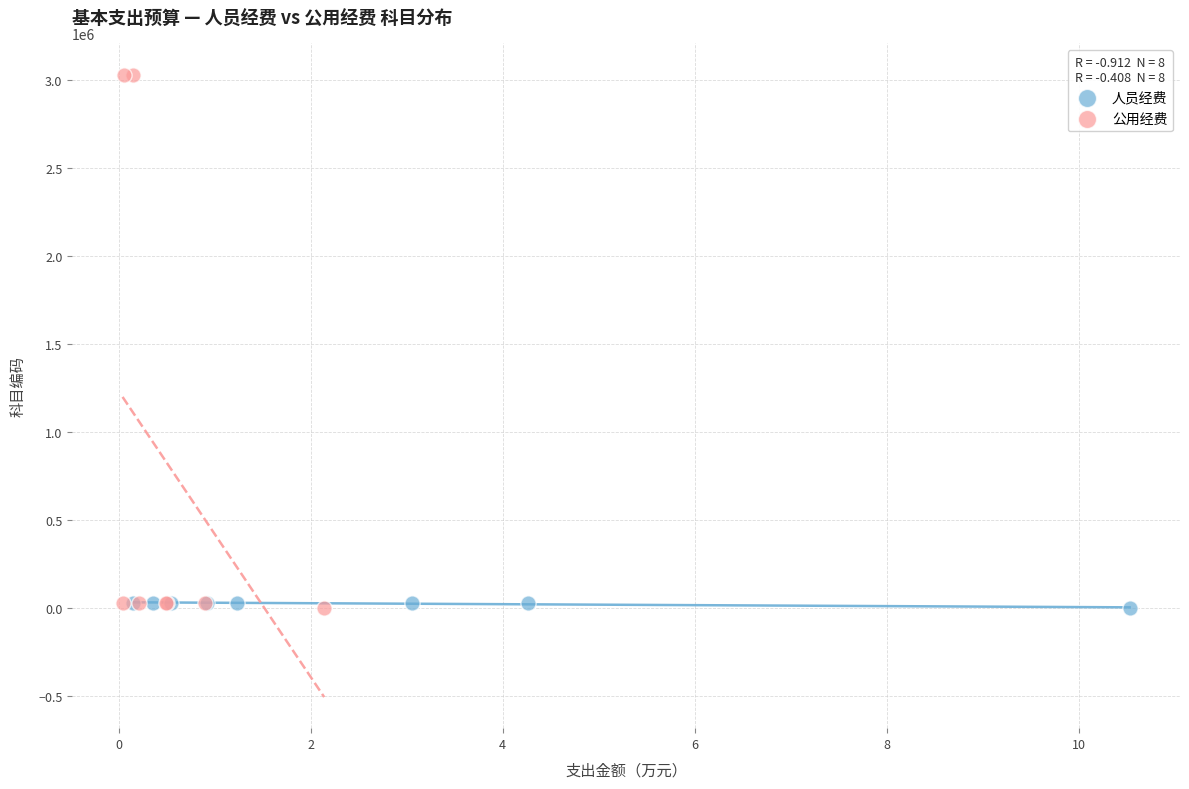

Which series has the widest spread of Y values?

公用经费